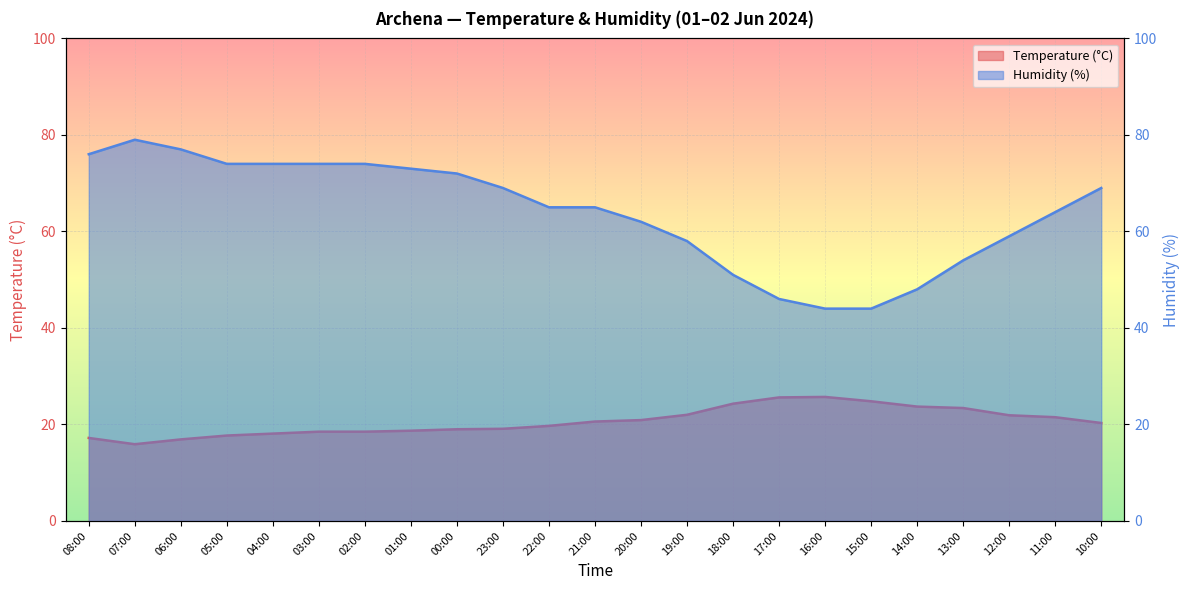

True or false: Temperature (°C) and Humidity (%) cross at least once.

False